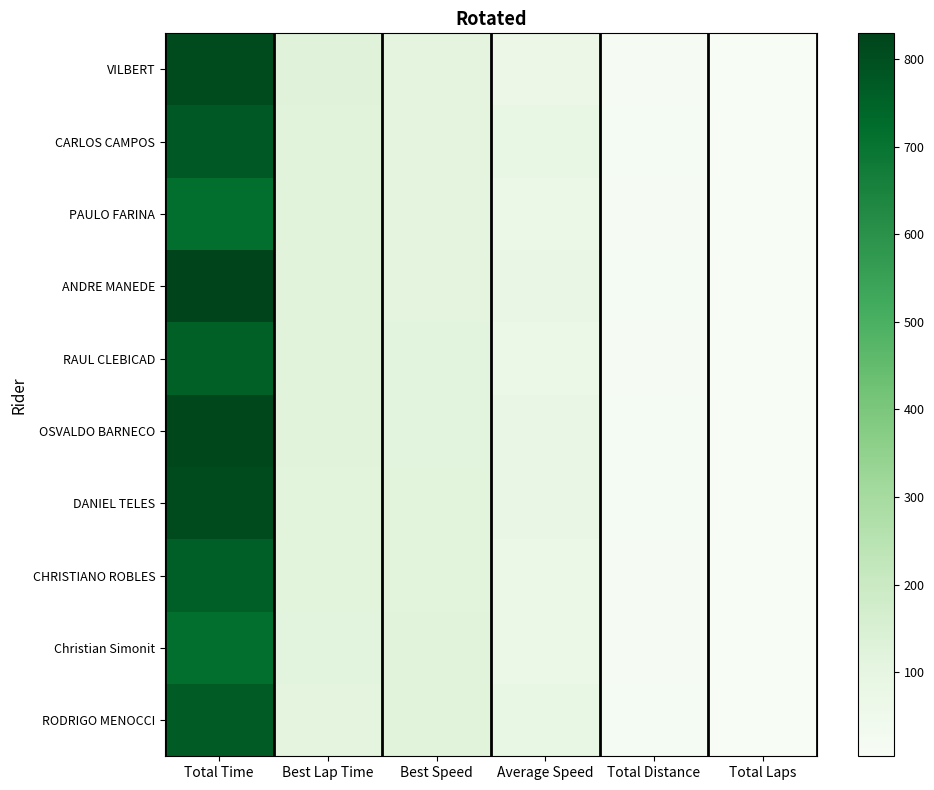

What is the difference between the highest and lowest values at Total Laps?

1.0